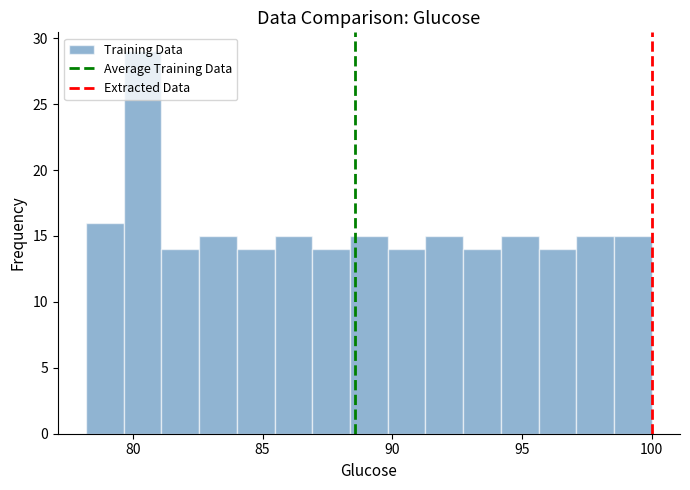

Around what value on the x-axis is the tallest bar? Give the approximate position of its centre, as read against the axis.

80.5